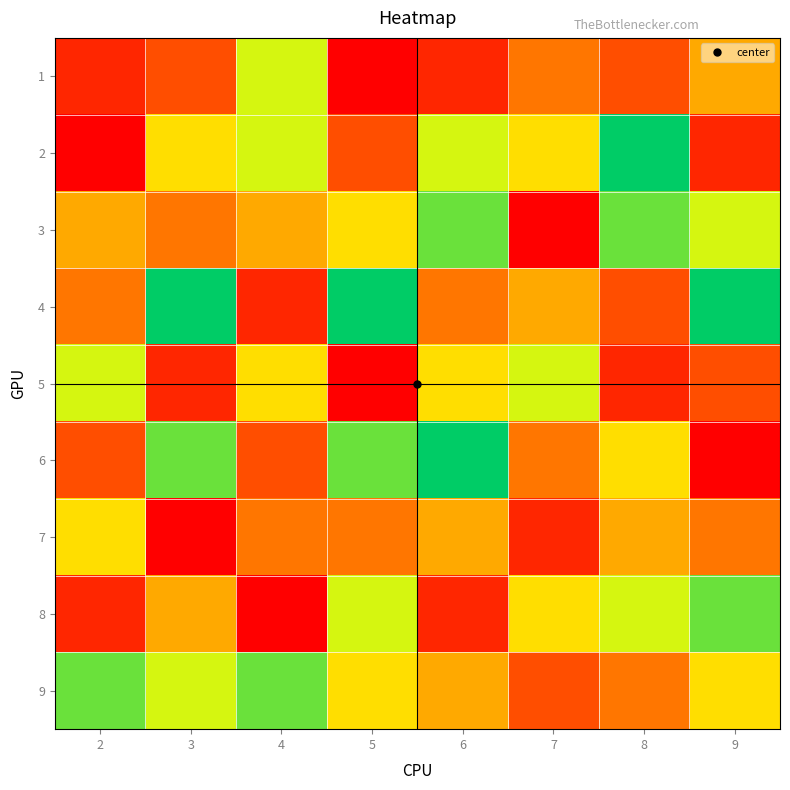

Reading left to right, extract all data points from this chart.

1: 2=8	3=7	4=3	5=9	6=8	7=6	8=7	9=5
2: 2=9	3=4	4=3	5=7	6=3	7=4	8=1	9=8
3: 2=5	3=6	4=5	5=4	6=2	7=9	8=2	9=3
4: 2=6	3=1	4=8	5=1	6=6	7=5	8=7	9=1
5: 2=3	3=8	4=4	5=9	6=4	7=3	8=8	9=7
6: 2=7	3=2	4=7	5=2	6=1	7=6	8=4	9=9
7: 2=4	3=9	4=6	5=6	6=5	7=8	8=5	9=6
8: 2=8	3=5	4=9	5=3	6=8	7=4	8=3	9=2
9: 2=2	3=3	4=2	5=4	6=5	7=7	8=6	9=4